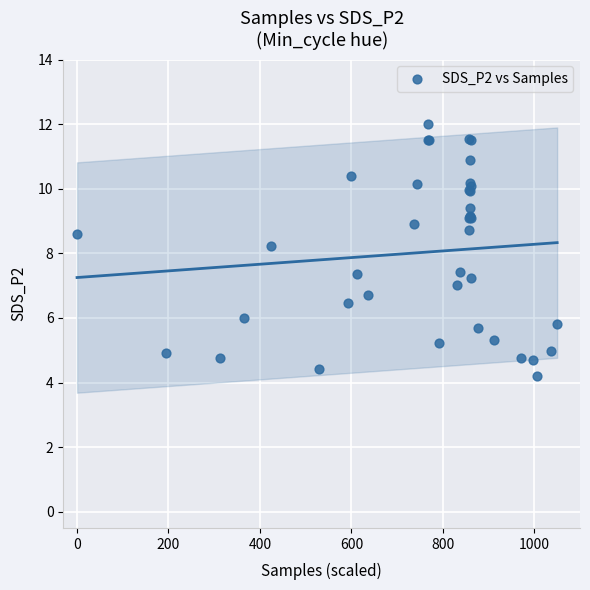

What Y value in the scatter plot is closest to 8?

8.2